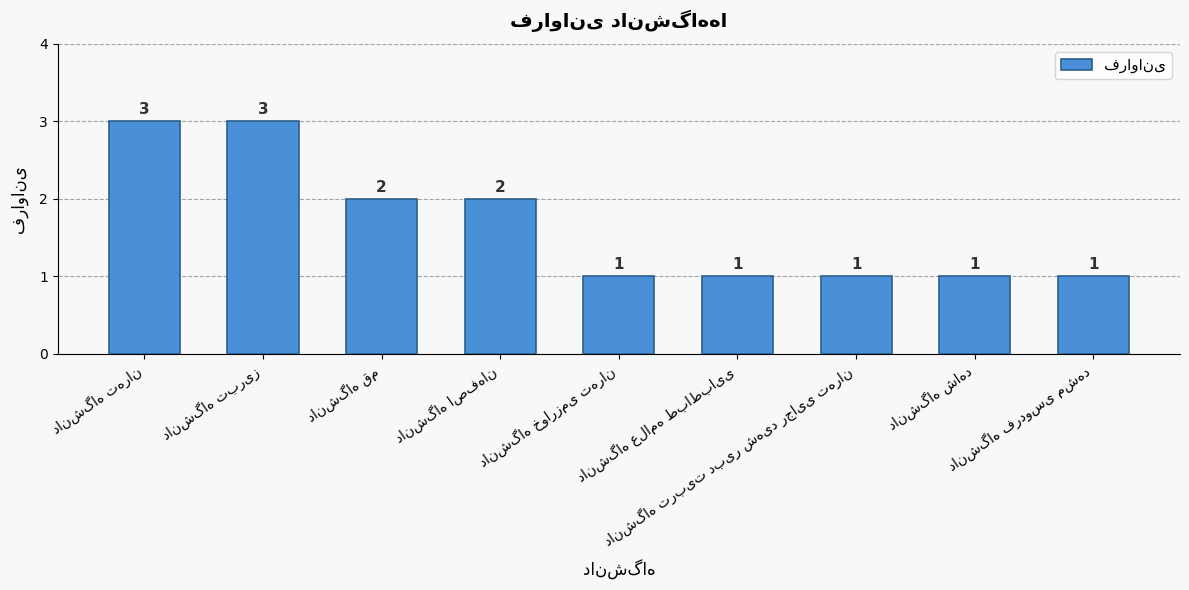

How many values are between 1 and 2?

7